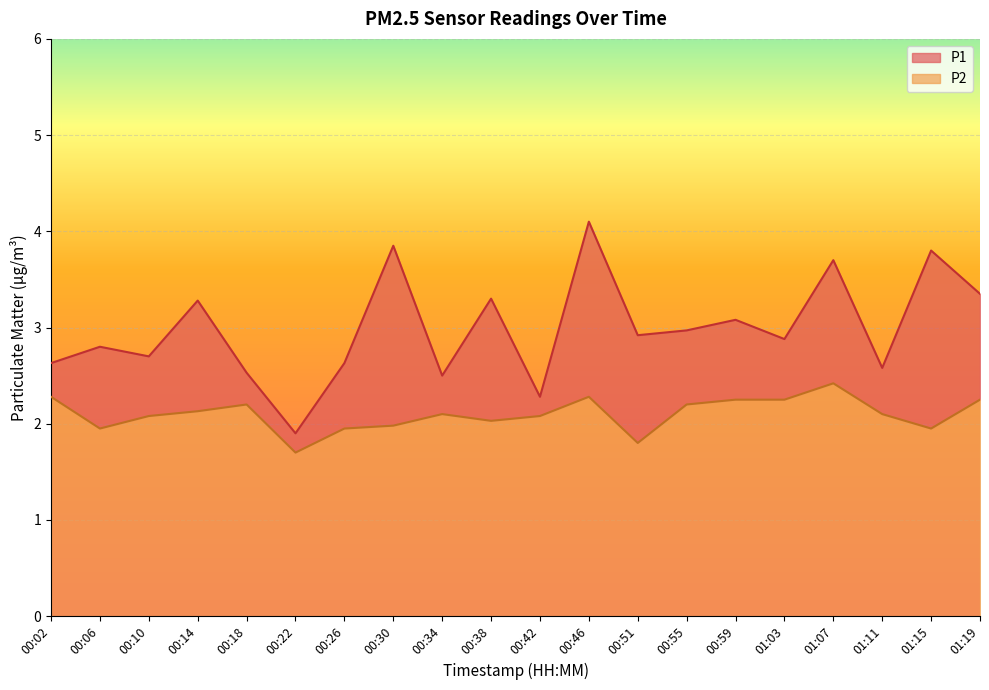

The P2 series shows 4.3 at 01:07. True or false?

False